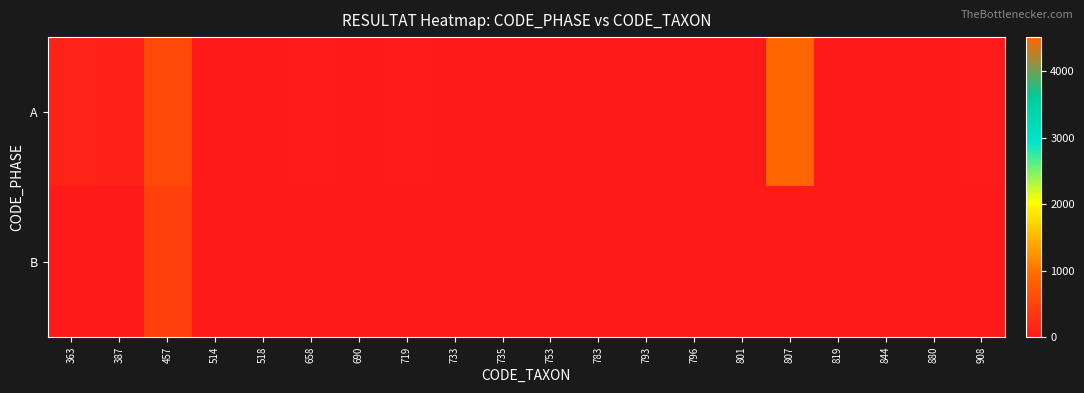

Which category has the lowest value across all series?

690